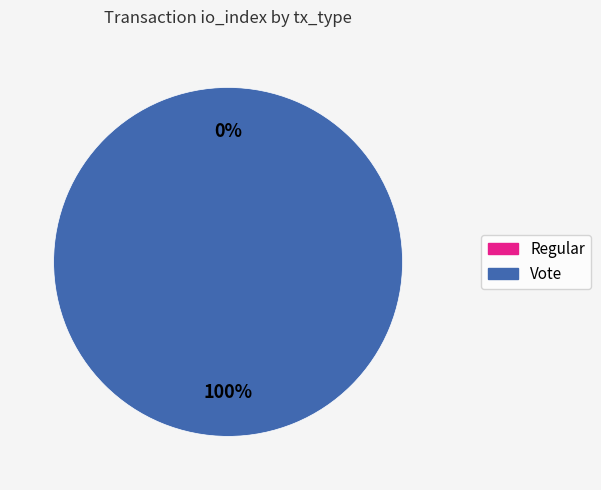

Do Vote and Regular together represent more than half of the pie?

Yes